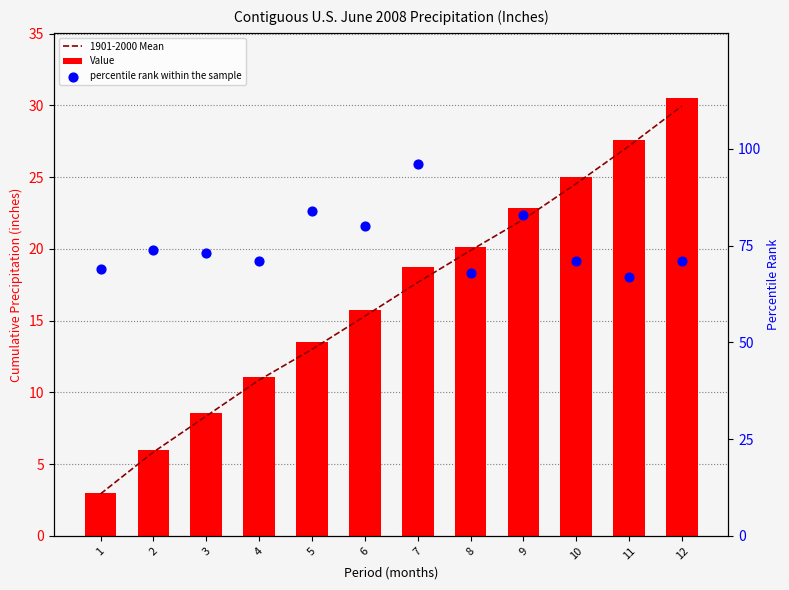

What is the total value across all series at 11?

121.8